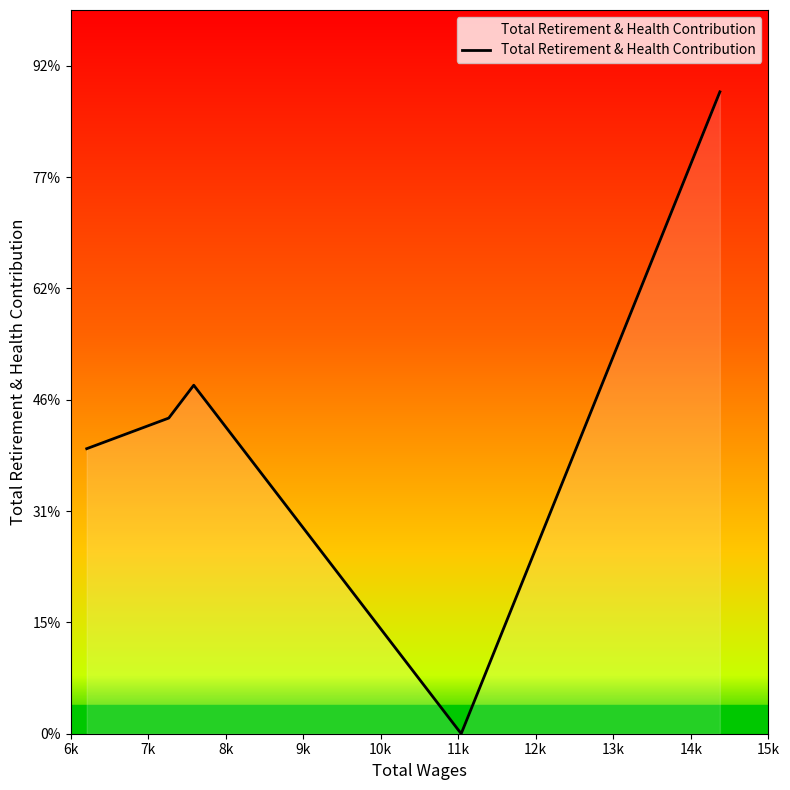

Does the chart have visible grid lines?

No